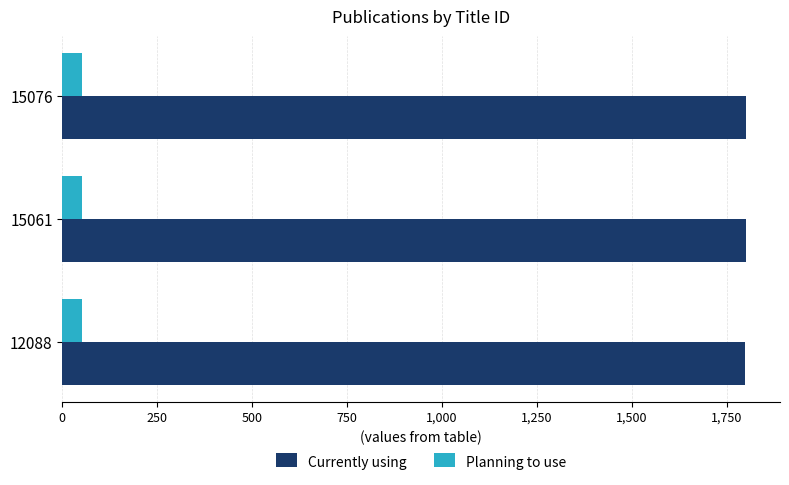

The value of Currently using at 15076 is 3174.1. True or false?

False